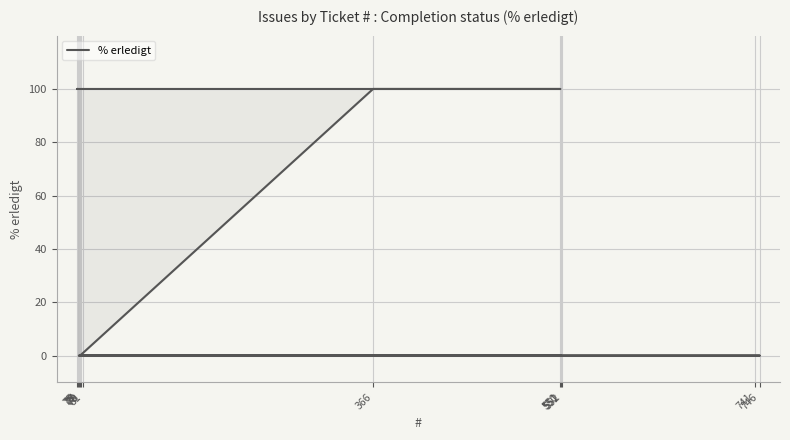

What is the sum of the values at 75 and 552?

100